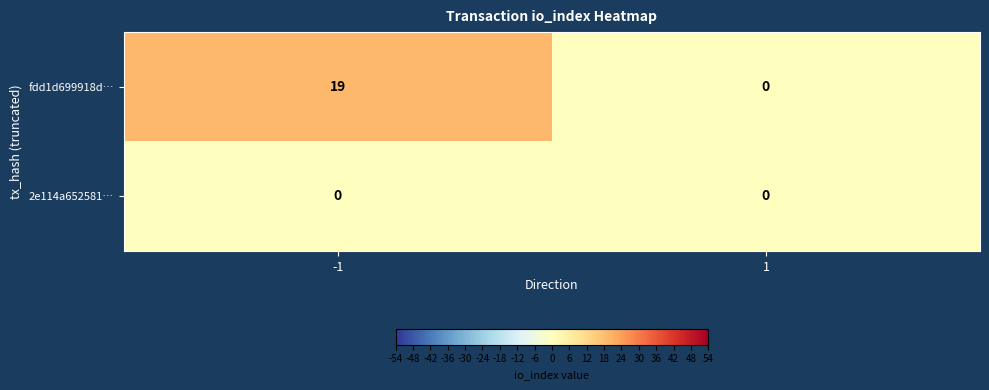

Reading left to right, extract all data points from this chart.

fdd1d699918d…: -1=19	1=0
2e114a652581…: -1=0	1=0